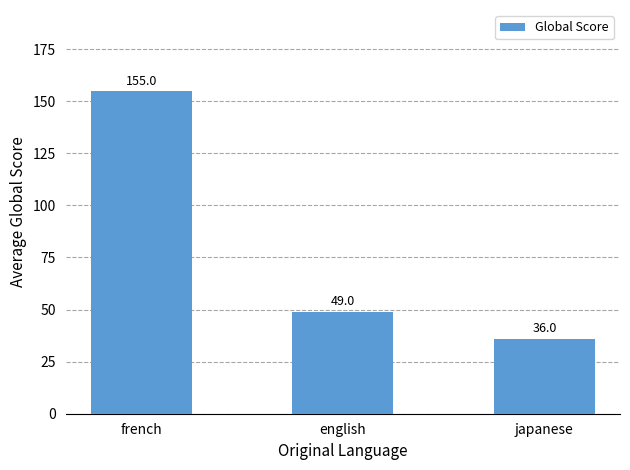

What position from the right is french?

3